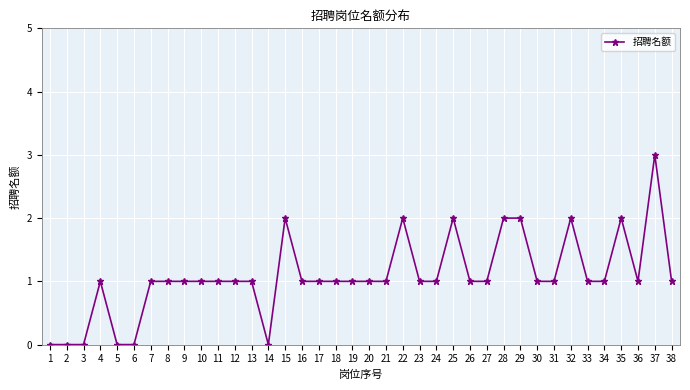

What is the value of the 37th point from the left?

3